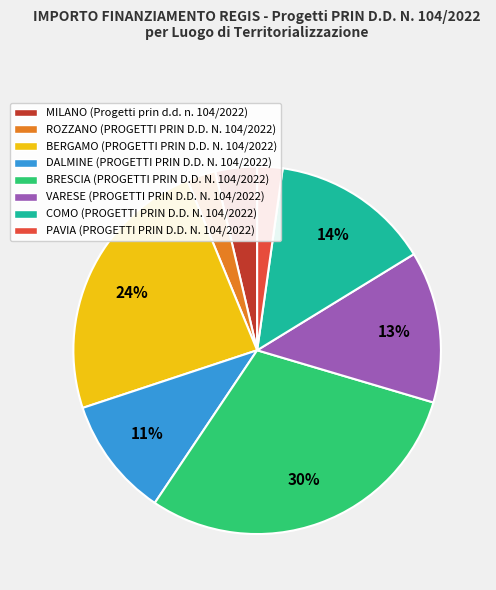

To the nearest percent, what percentage of the pie is BRESCIA (PROGETTI PRIN D.D. N. 104/2022)?

30%